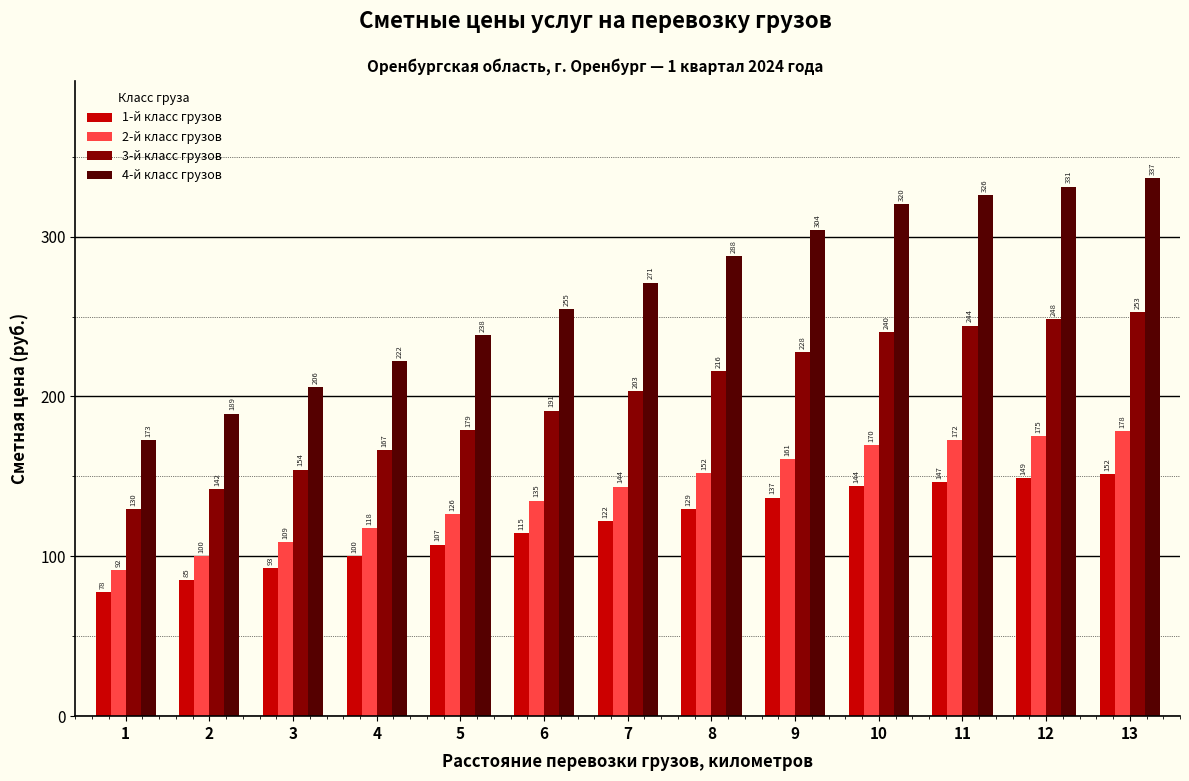

At how many categories does at least one series exceed 282?

6